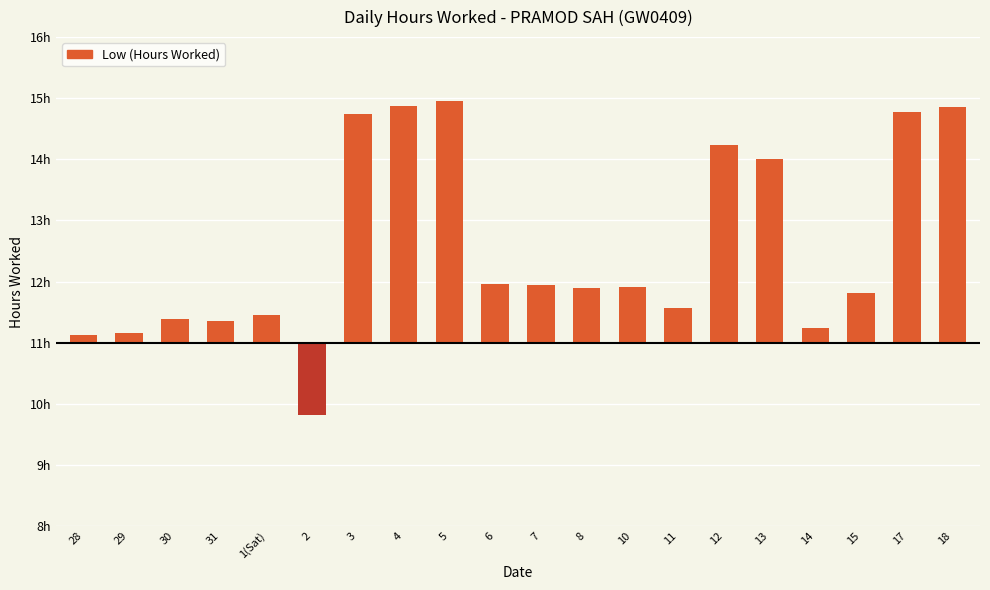

How many bars are there in total?

20